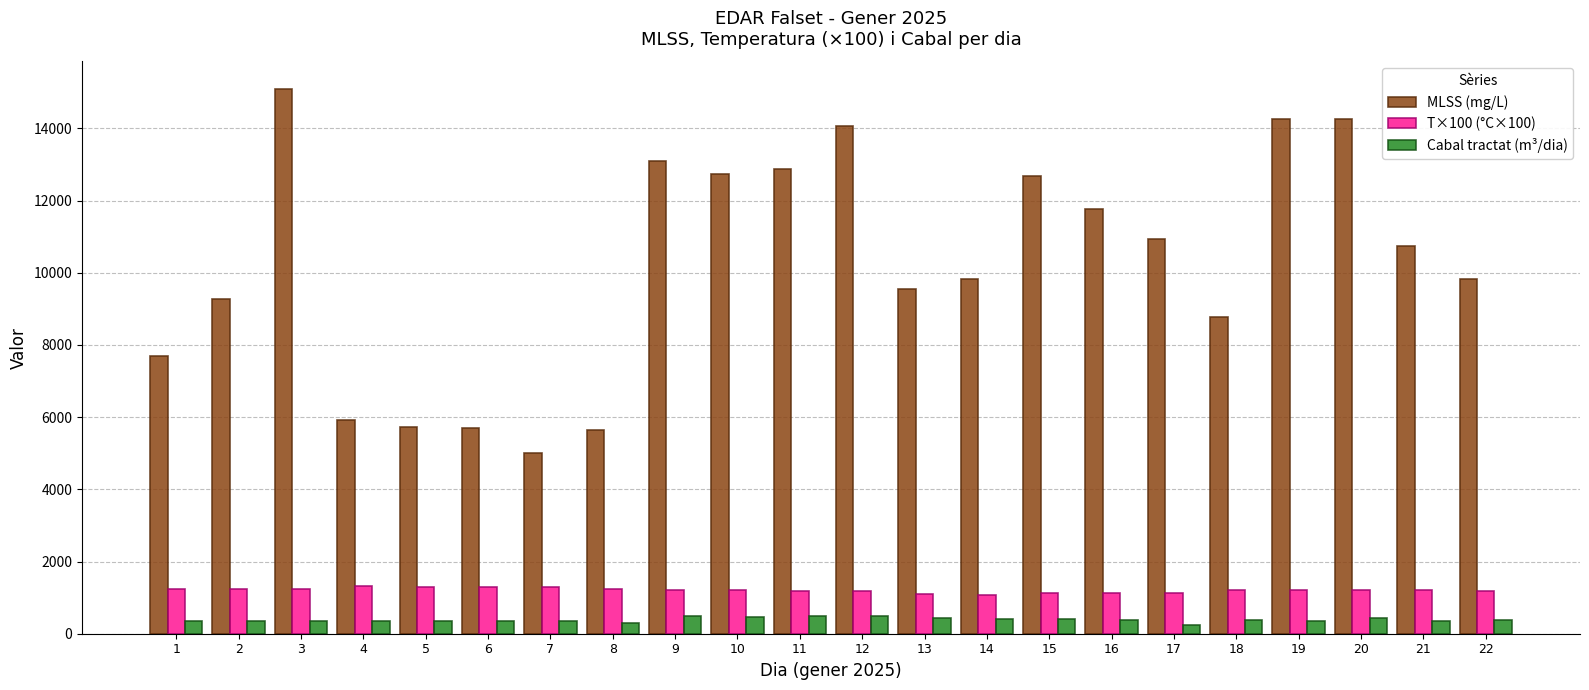

What are all the series names shown in the legend?

MLSS (mg/L), T×100 (°C×100), Cabal tractat (m³/dia)